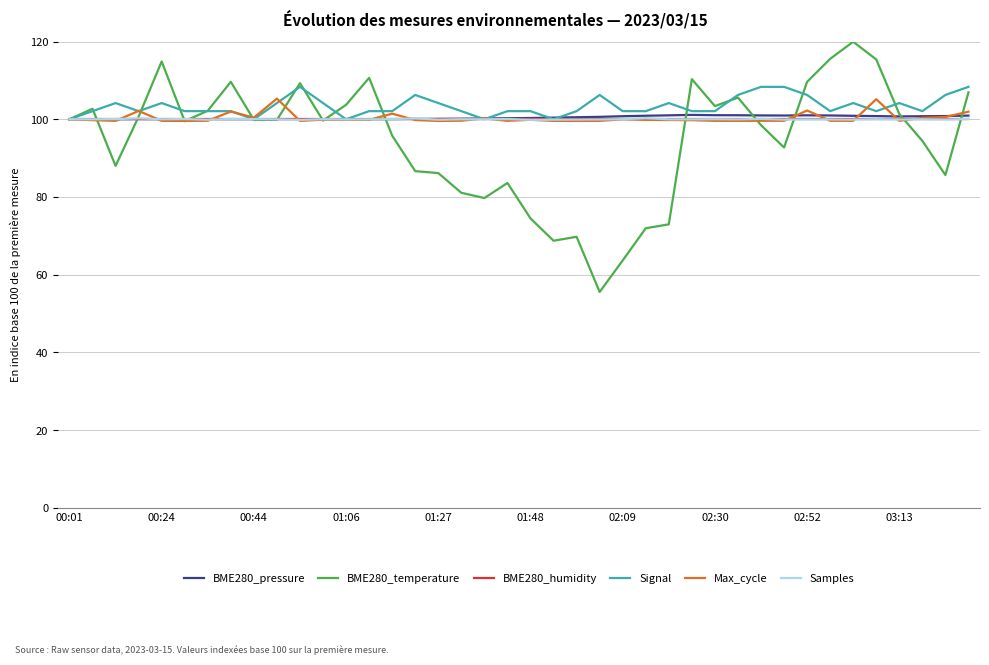

At how many categories does at least one series exceed 77?

40